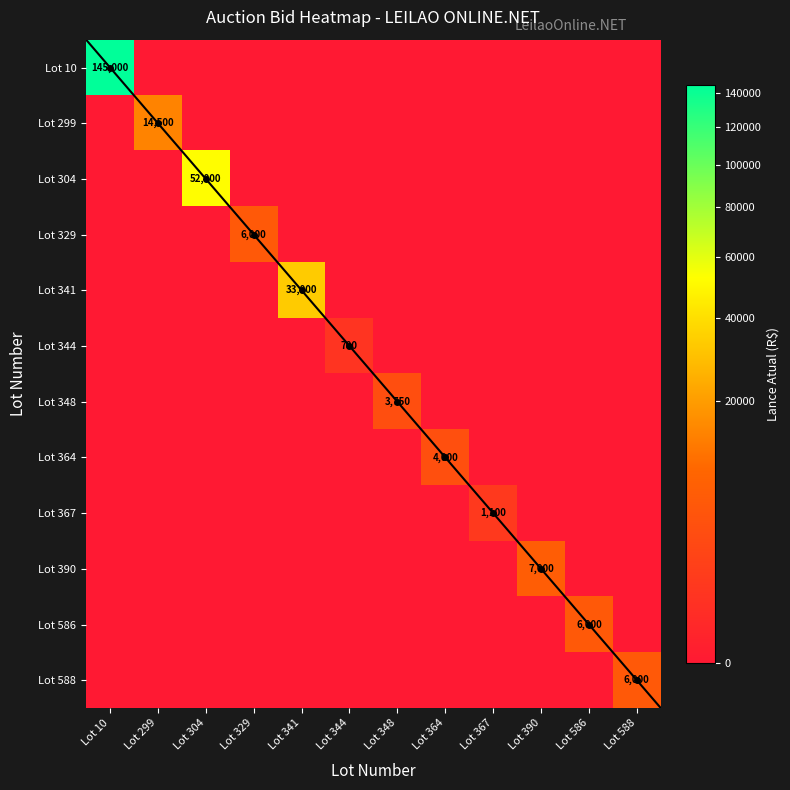

List the labels in order of Lot 344 value, largest first.

Lot 344, Lot 10, Lot 299, Lot 304, Lot 329, Lot 341, Lot 348, Lot 364, Lot 367, Lot 390, Lot 586, Lot 588